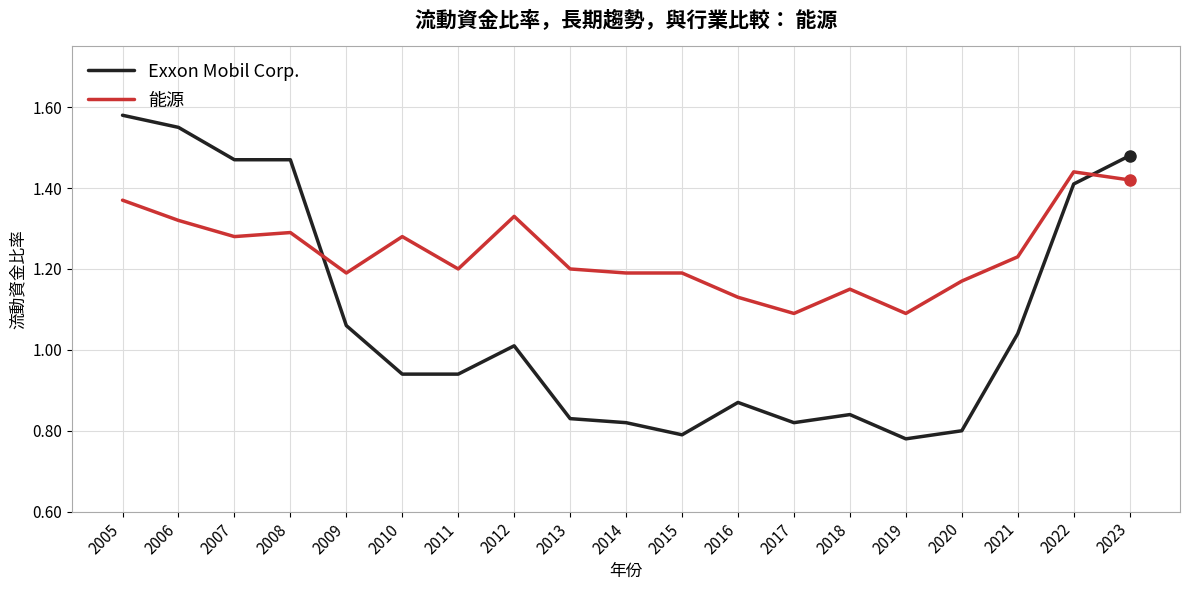

Where do 能源 and Exxon Mobil Corp. first cross each other?

2008 and 2009